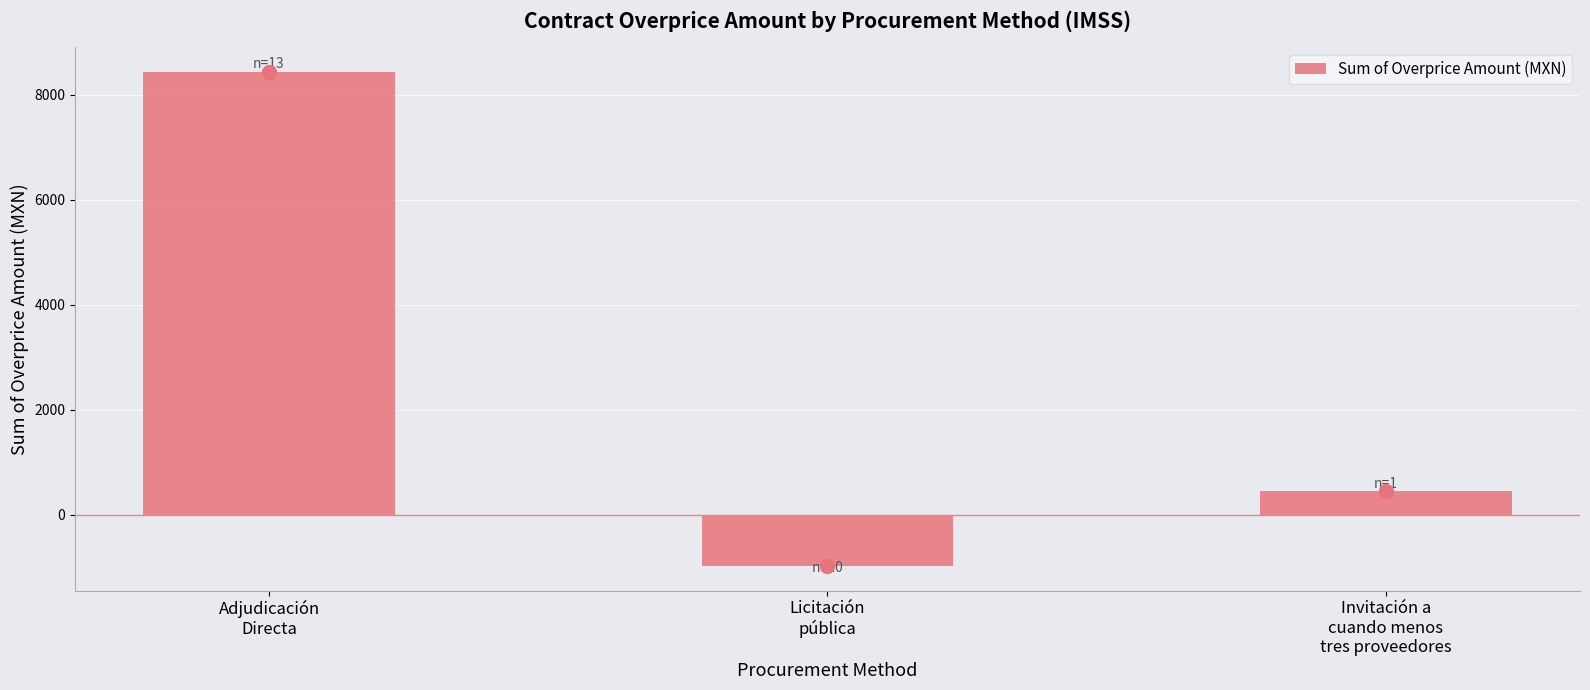

At which label does the data first exceed 450?

Adjudicación
Directa